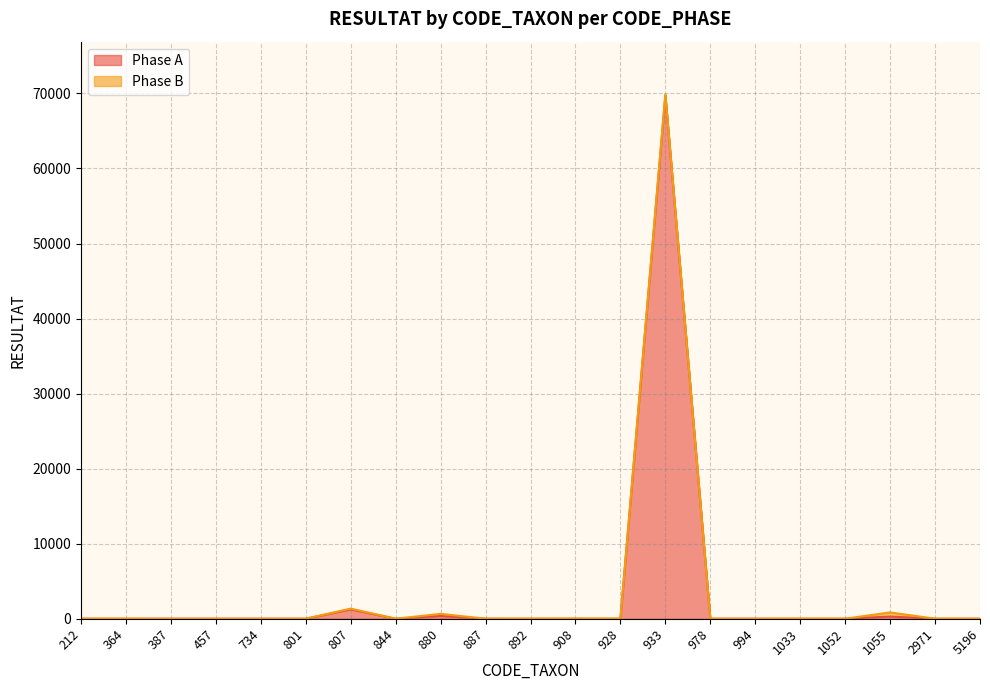

Rank the categories by value from lowest to highest.

387, 734, 844, 1052, 457, 801, 892, 978, 994, 5196, 928, 212, 364, 1033, 2971, 908, 887, 1055, 880, 807, 933